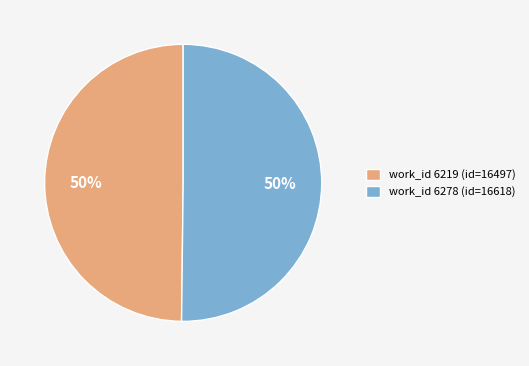

To the nearest percent, what portion does work_id 6278 (id=16618) represent?

50%